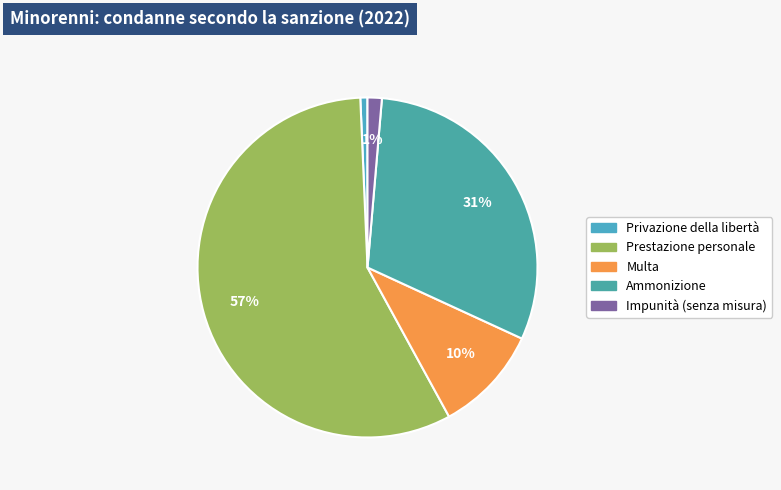

To the nearest percent, what percentage of the pie is Privazione della libertà?

1%